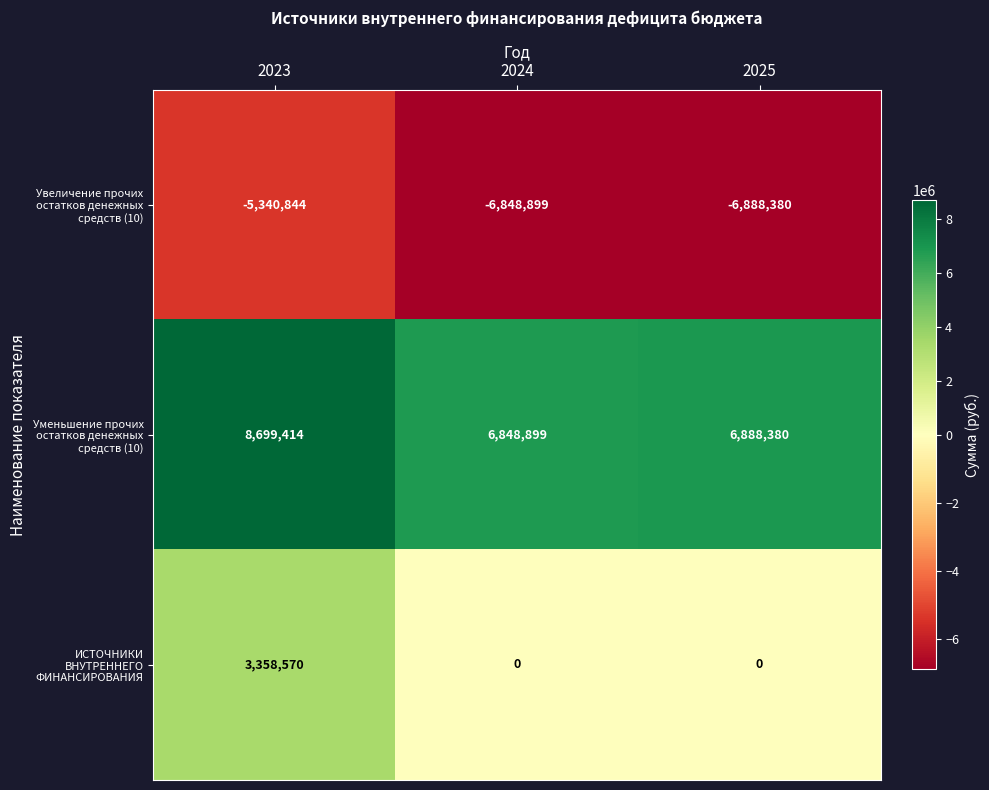

List the series in order of their overall mean, lowest first.

Увеличение прочих остатков денежных средств (10), ИСТОЧНИКИ ВНУТРЕННЕГО ФИНАНСИРОВАНИЯ, Уменьшение прочих остатков денежных средств (10)